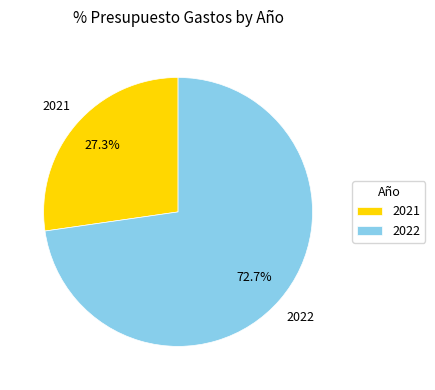

Which slice is the smallest?

2021